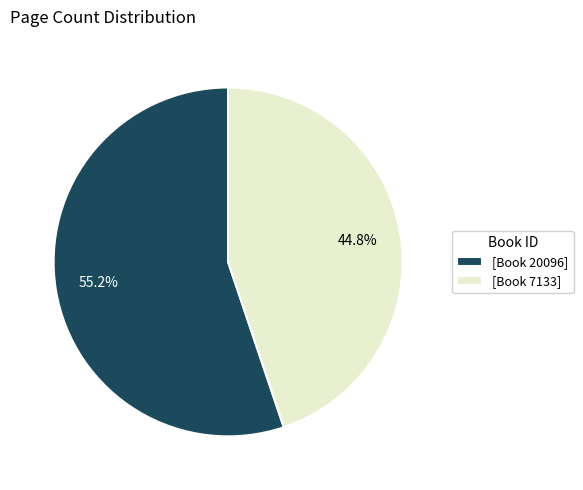

Which has a higher value, [Book 7133] or [Book 20096]?

[Book 20096]